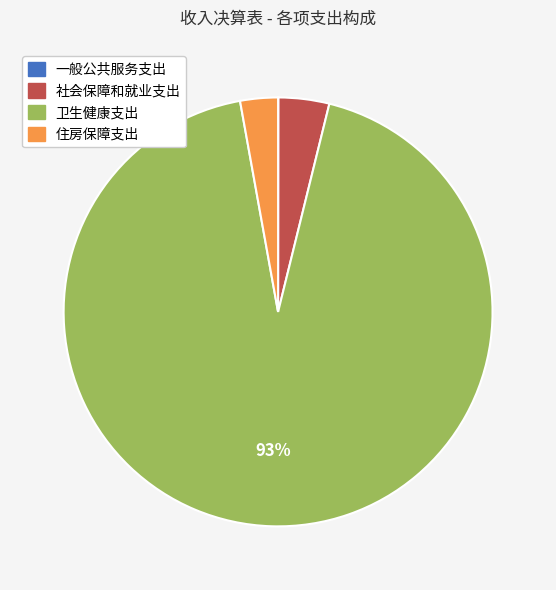

Is it true that 卫生健康支出 is 93% of the pie?

True